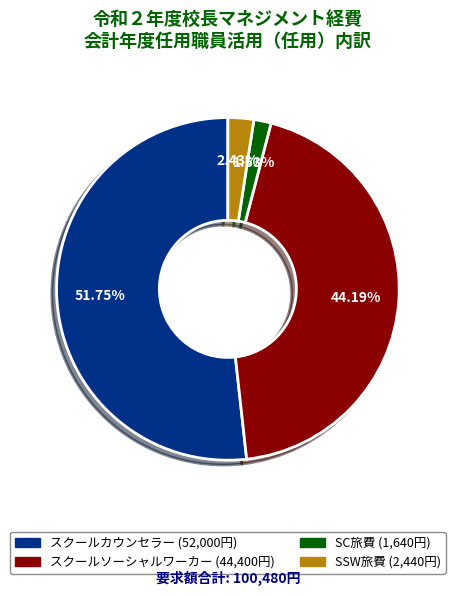

To the nearest percent, what is the difference between the largest and smallest slice percentages?

50%